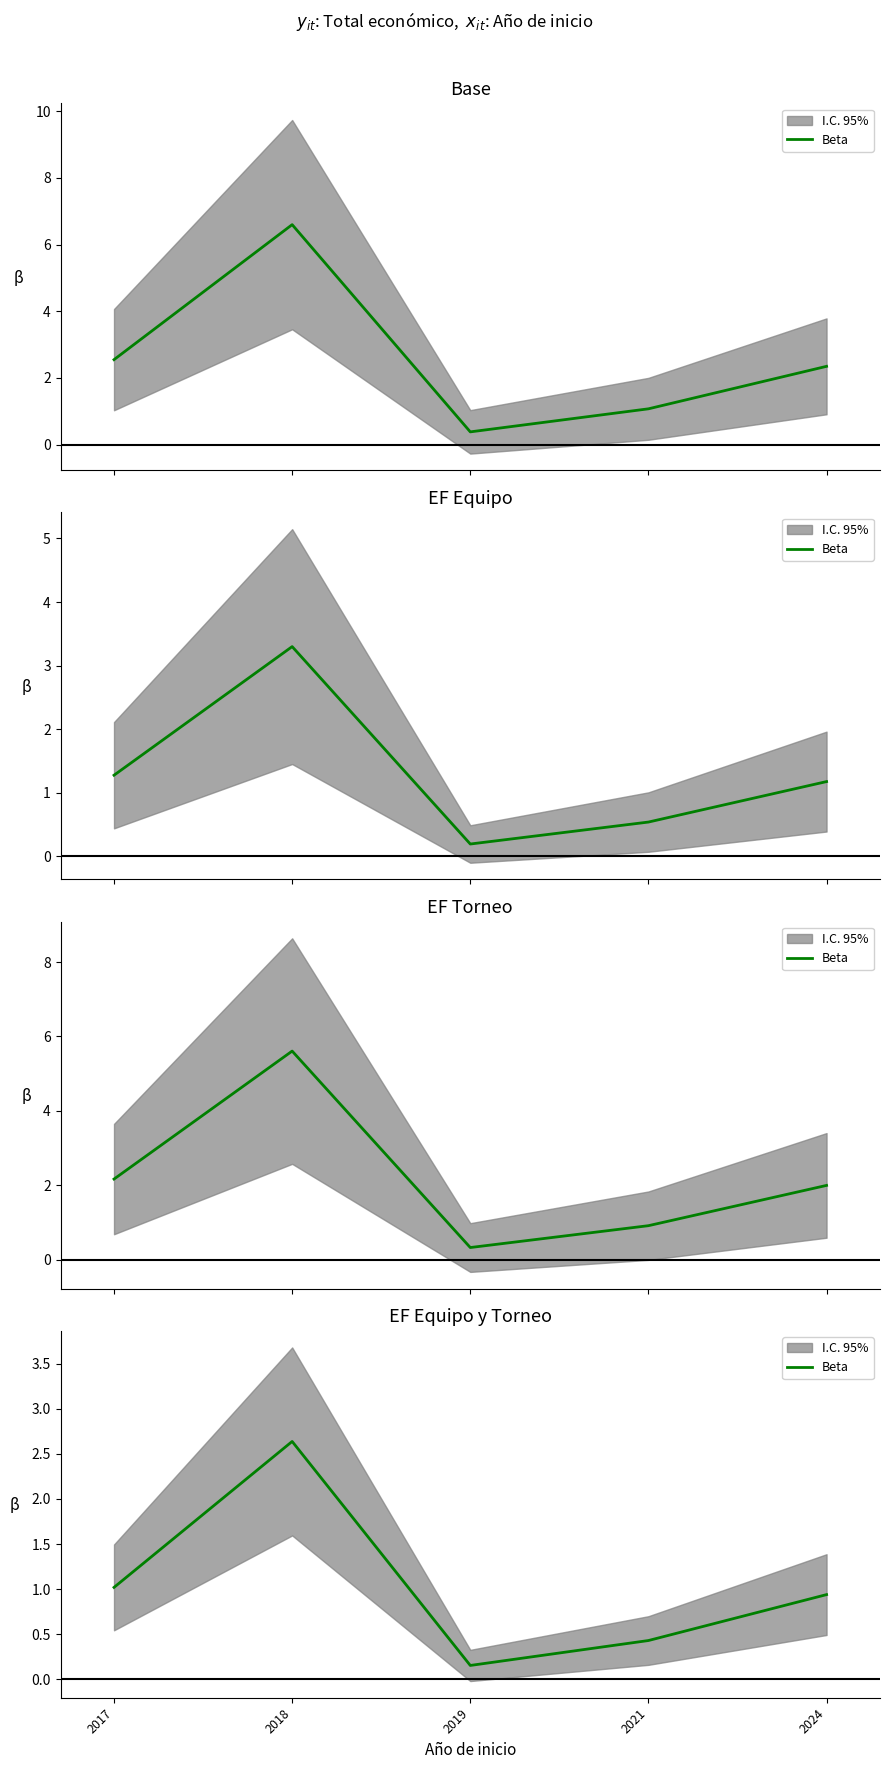

Where is the first local minimum?

2019